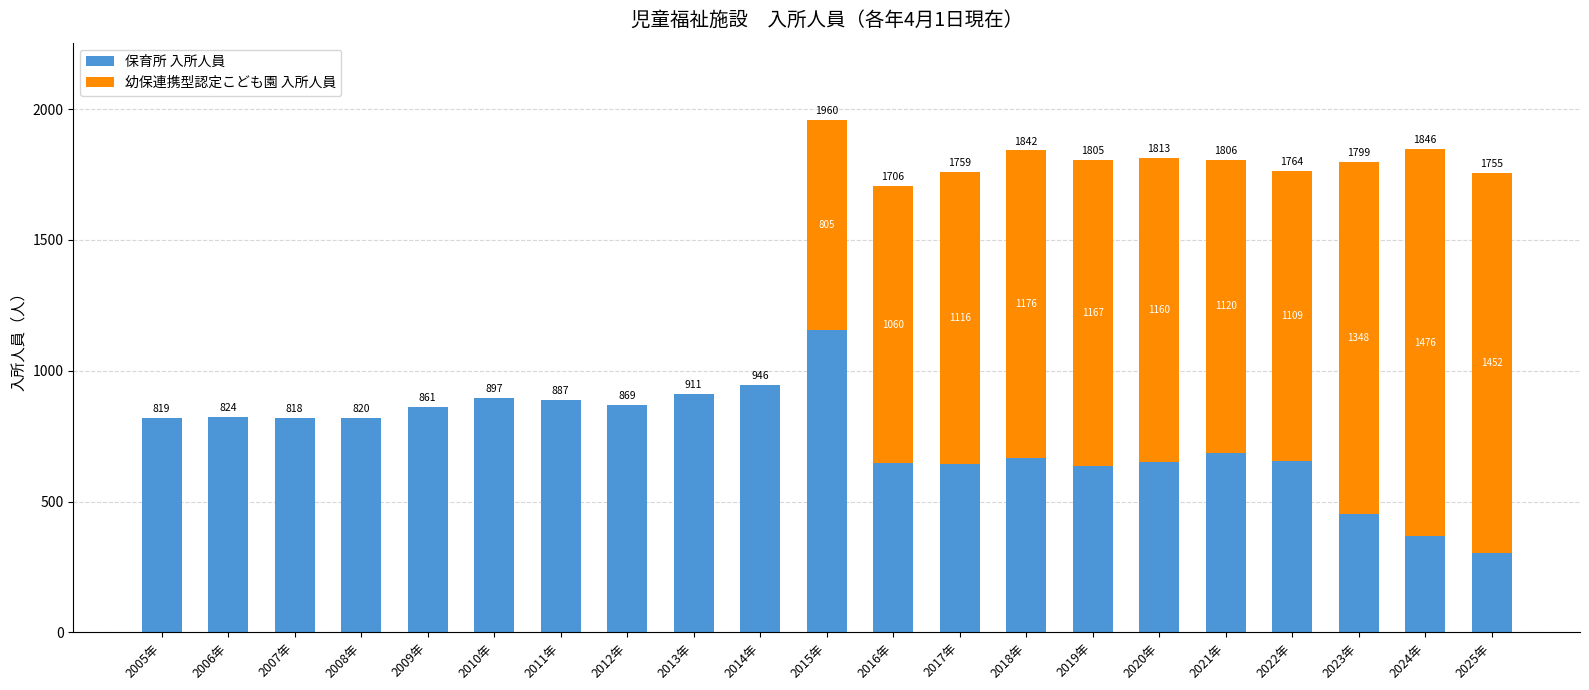

True or false: 保育所 入所人員 has a value of 451 at 2023年.

True